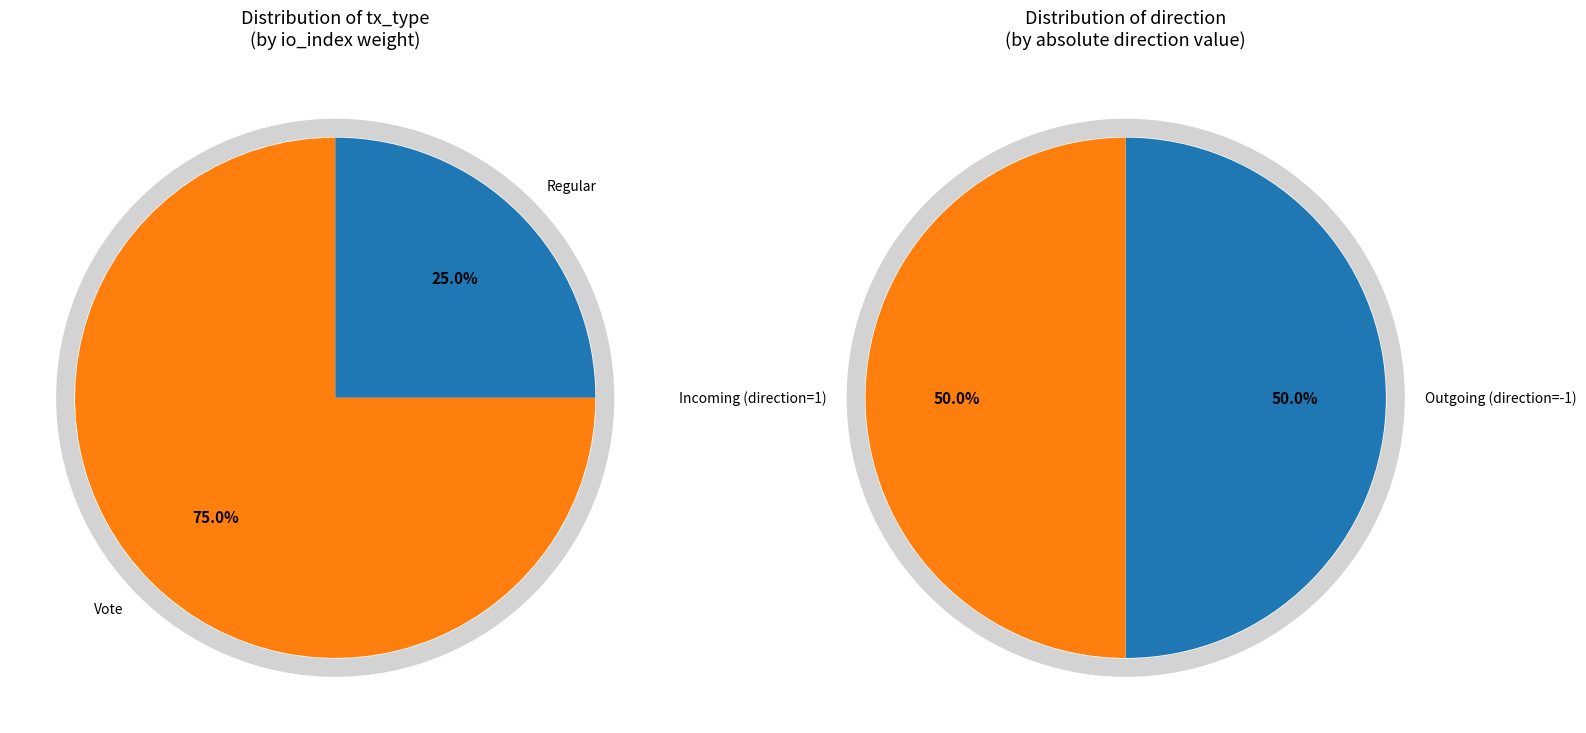

Count the number of slices in the pie.

2